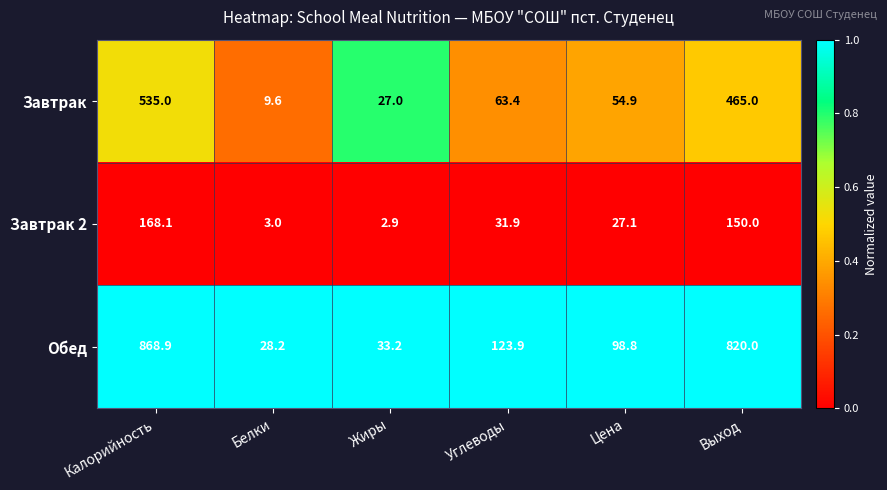

At which category is the sum across all series the highest?

Калорийность